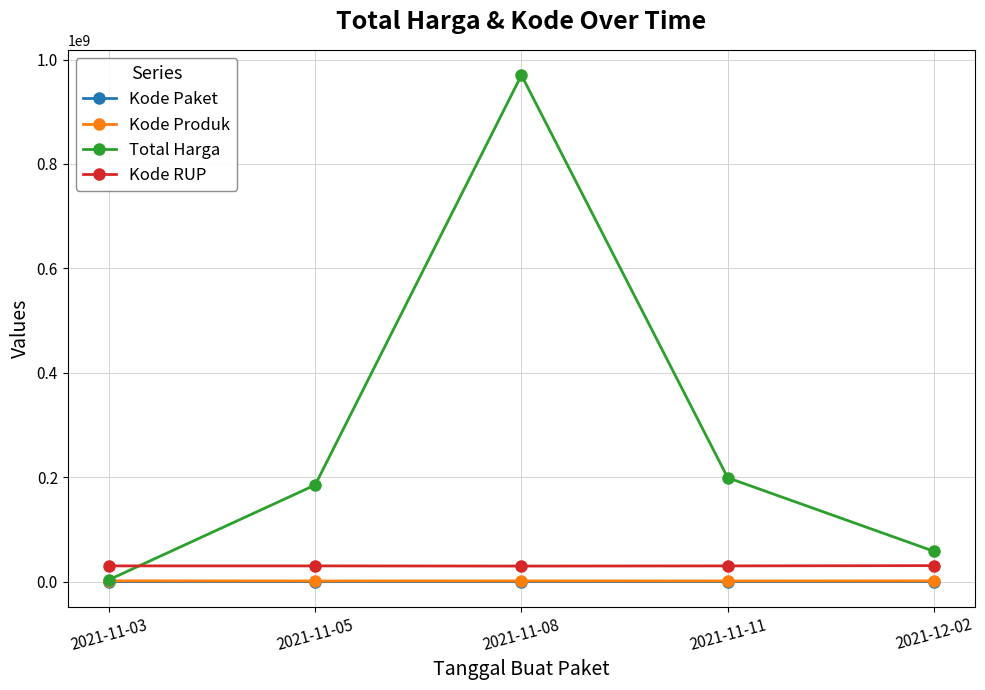

The value of Kode Produk at 2021-12-02 is 1446535. True or false?

True